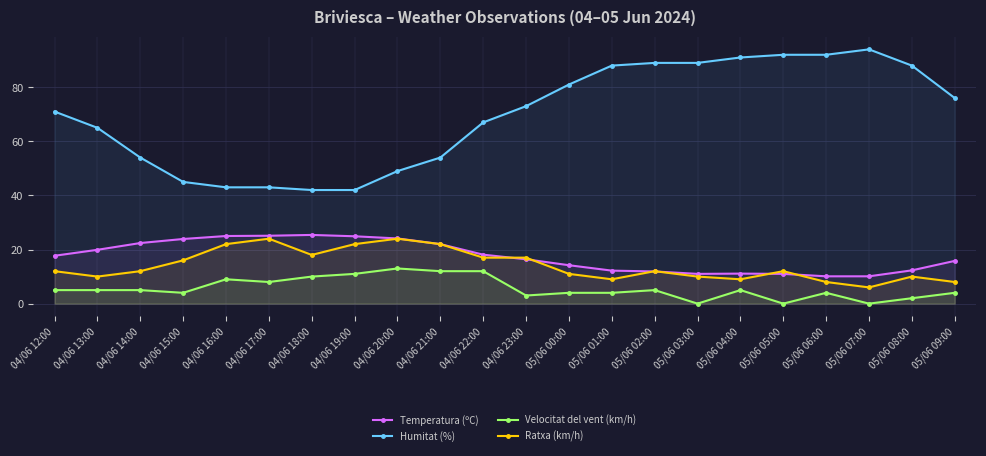

What is the label of the 8th point from the right?

05/06 02:00